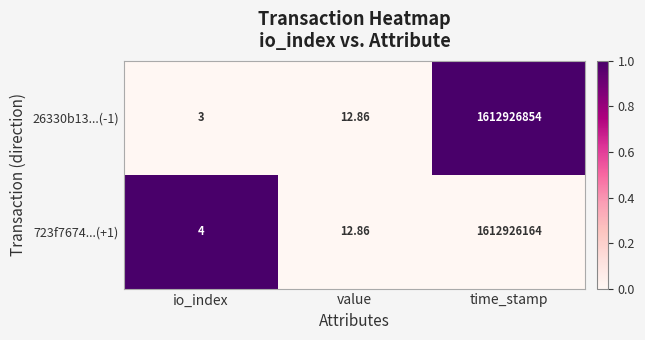

Which category has the lowest value in the 26330b13...(-1) series?

io_index